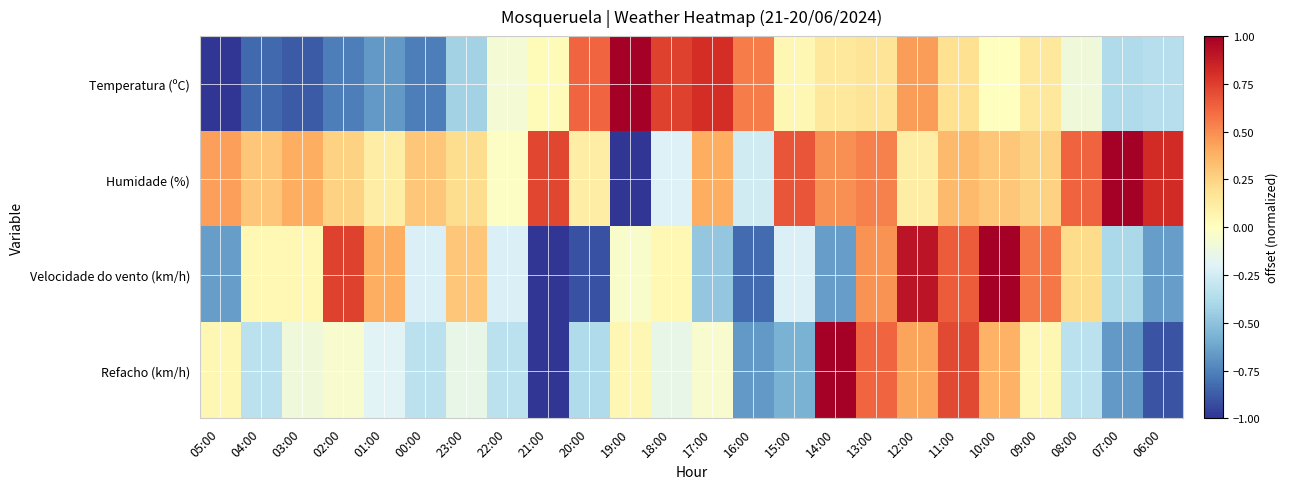

At how many categories does at least one series exceed 0?

23